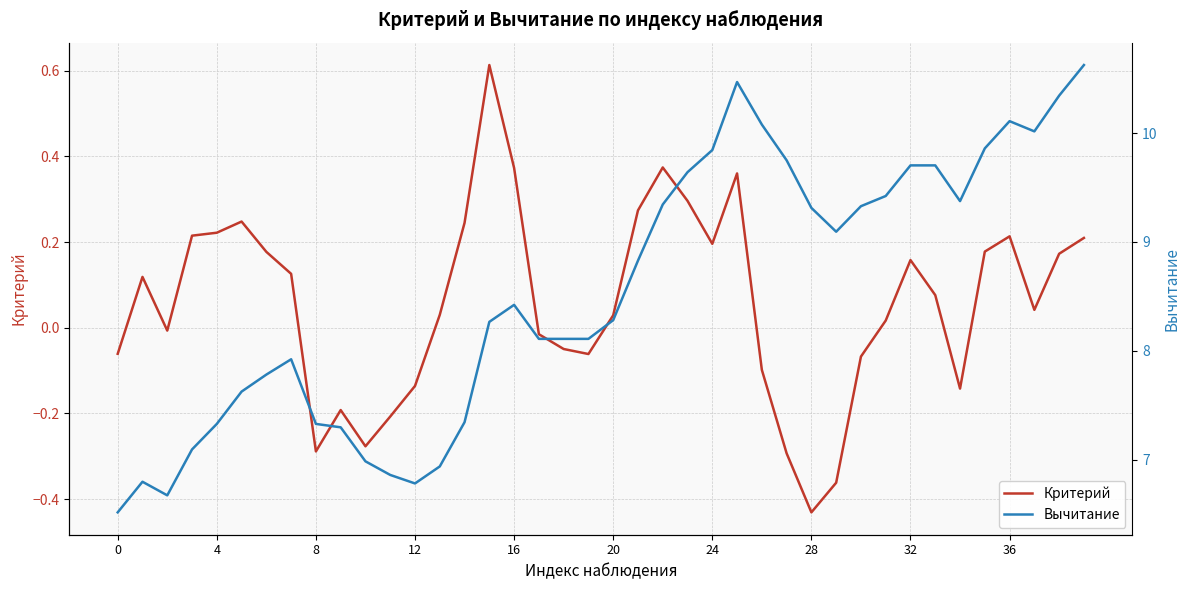

At 38, list the series in order from largest to smallest.

Вычитание, Критерий